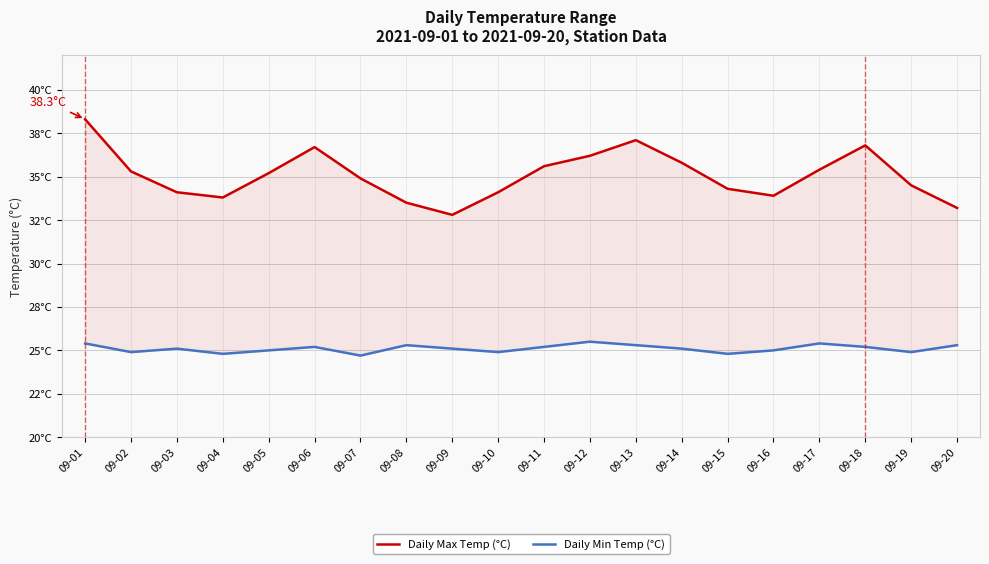

Is the value of Daily Max Temp (°C) at 09-06 greater than the value of Daily Min Temp (°C) at 09-10?

Yes